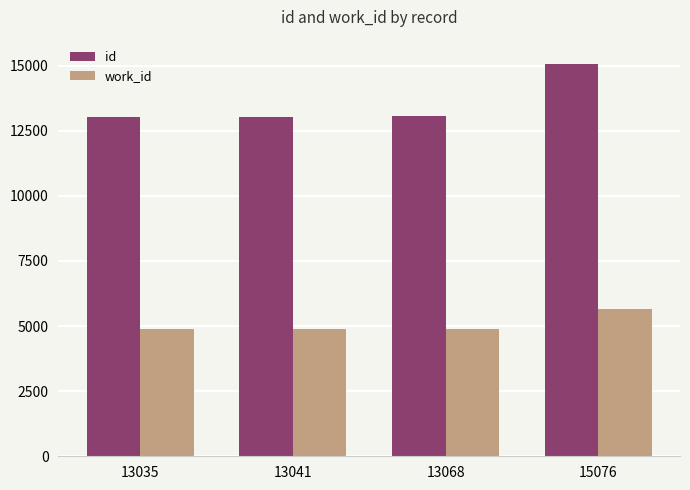

How many data points in work_id are above 4875?

1